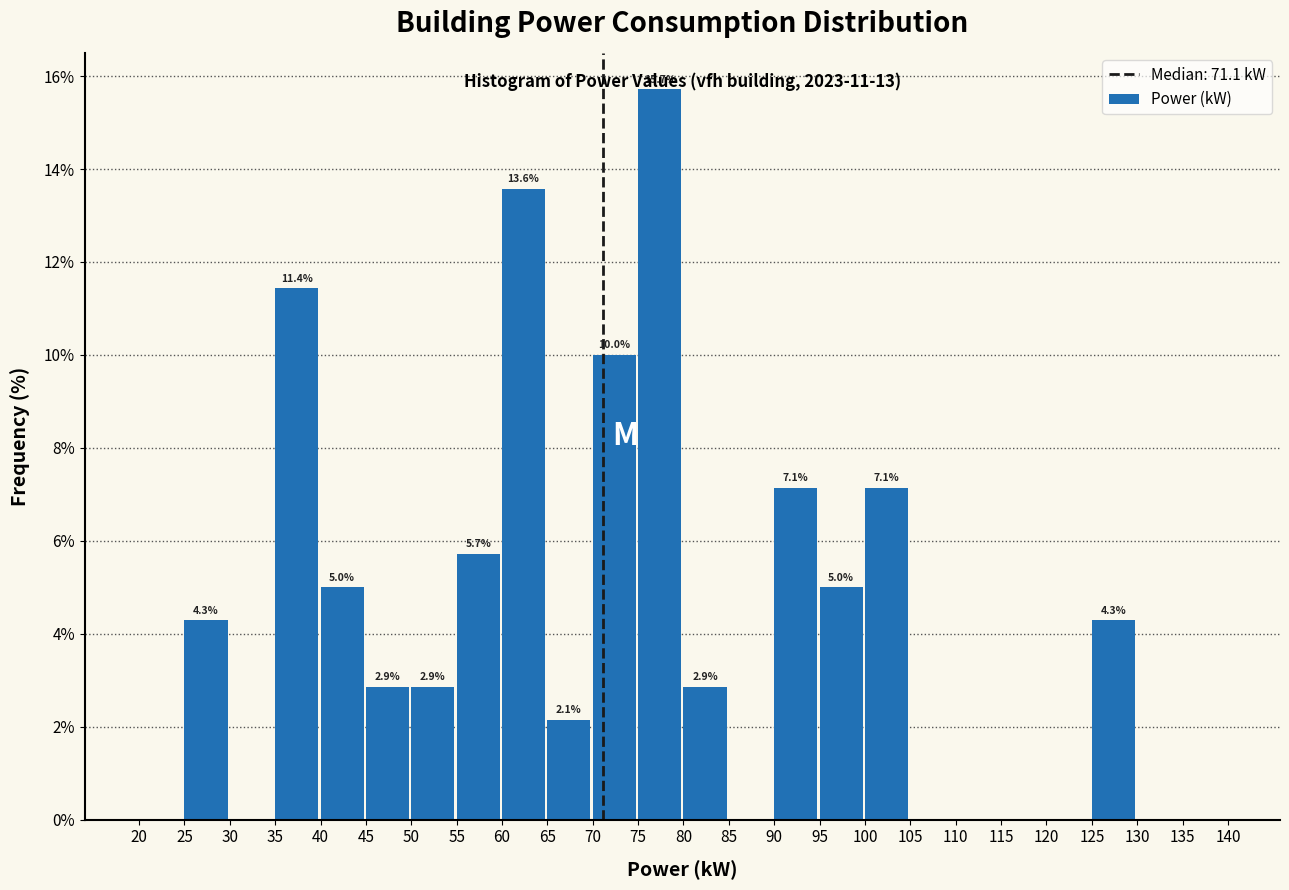

Over which range of the x-axis is the bar tallest?

75 to 80